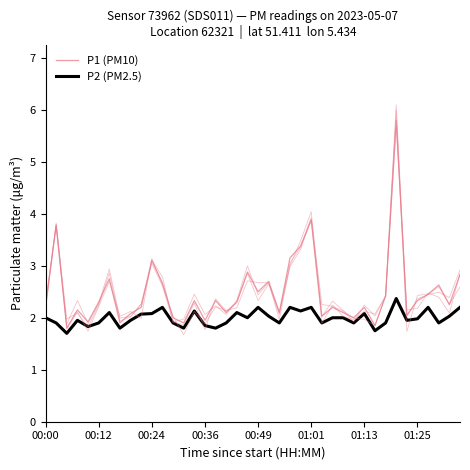

What is the value of the P2 (PM2.5) point at the 37th from the left?

2.2